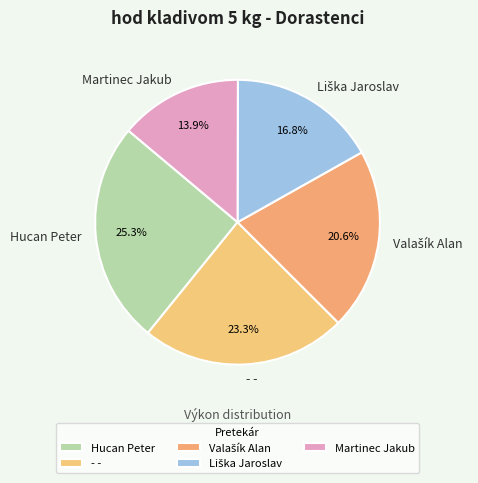

What is the smallest slice in the pie chart?

Martinec Jakub